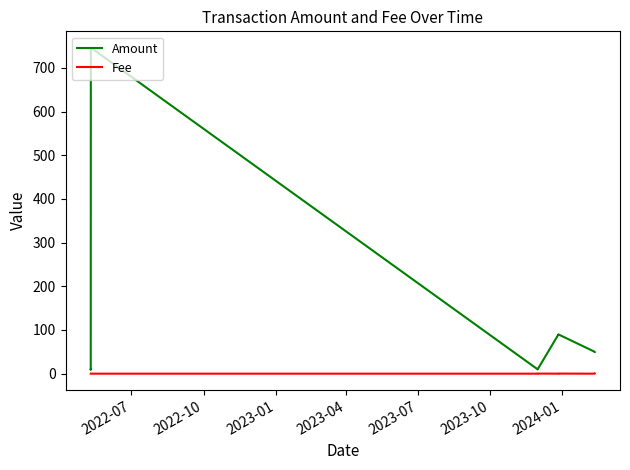

Is this an area chart (filled region under the line)?

No